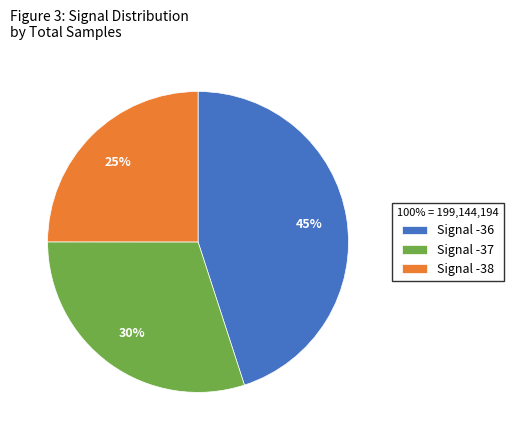

How many segments does this pie chart have?

3